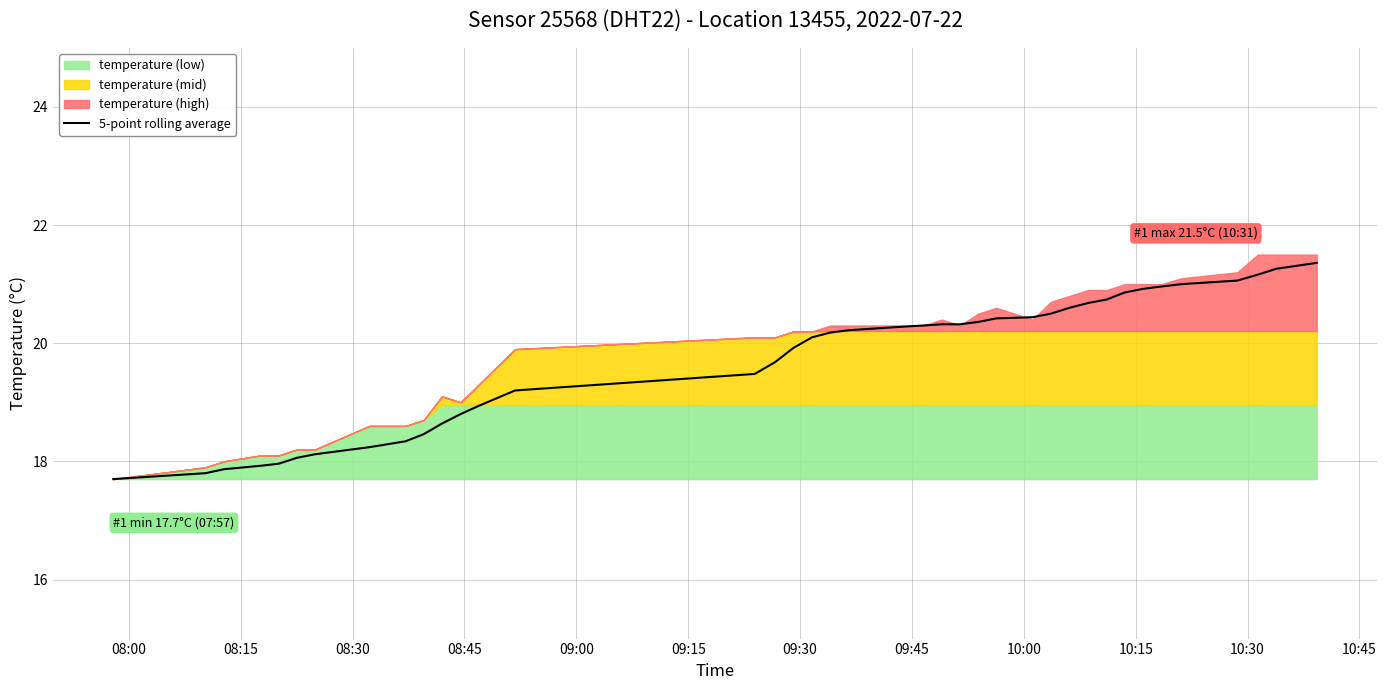

What is the highest value of the 5-point rolling average series?

21.4